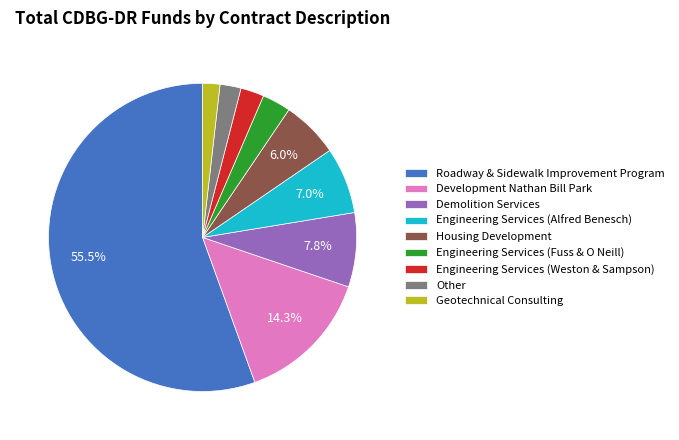

To the nearest percent, what is the combined percentage of Development Nathan Bill Park and Roadway & Sidewalk Improvement Program?

70%